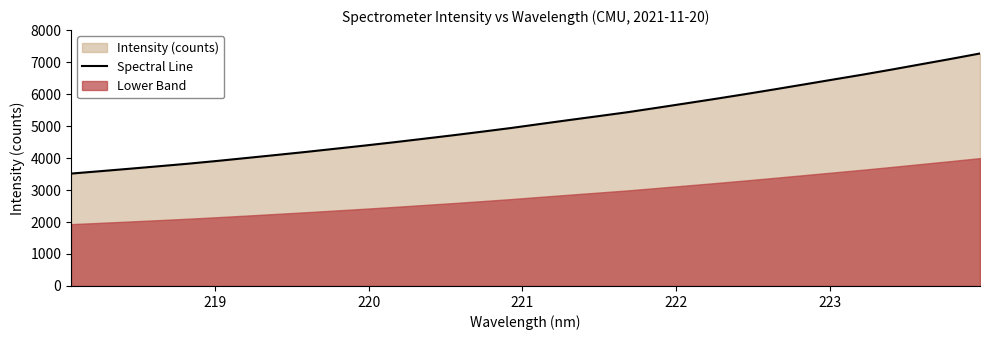

What is the highest value of the Spectral Line series?

7268.7